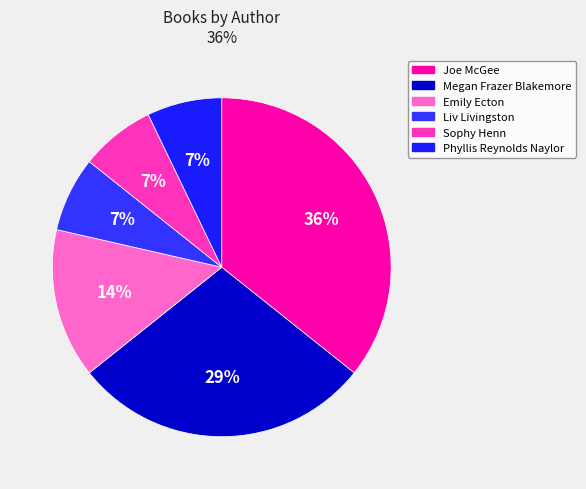

Count the number of slices in the pie.

6